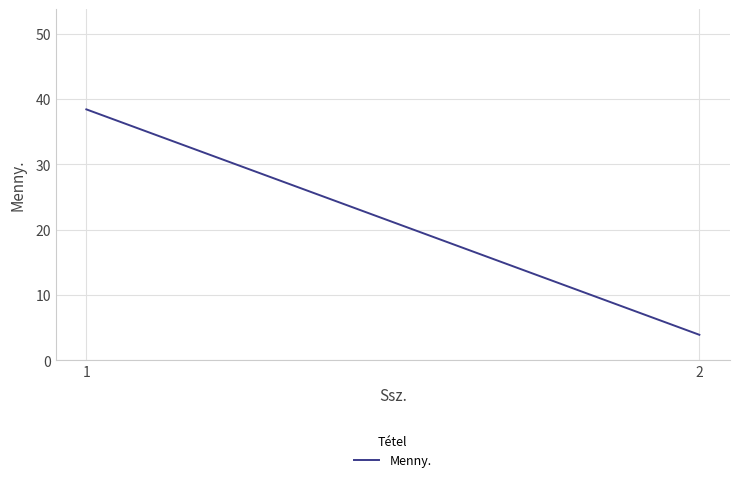

Approximately how many times larger is the value at 1 compared to 2?

9.8